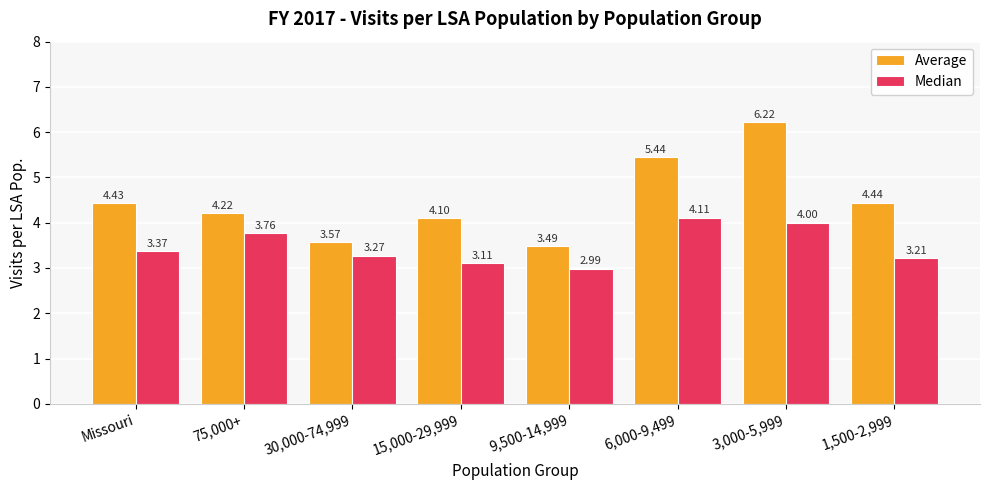

What is the value of the Median bar at the 4th from the left?

3.1